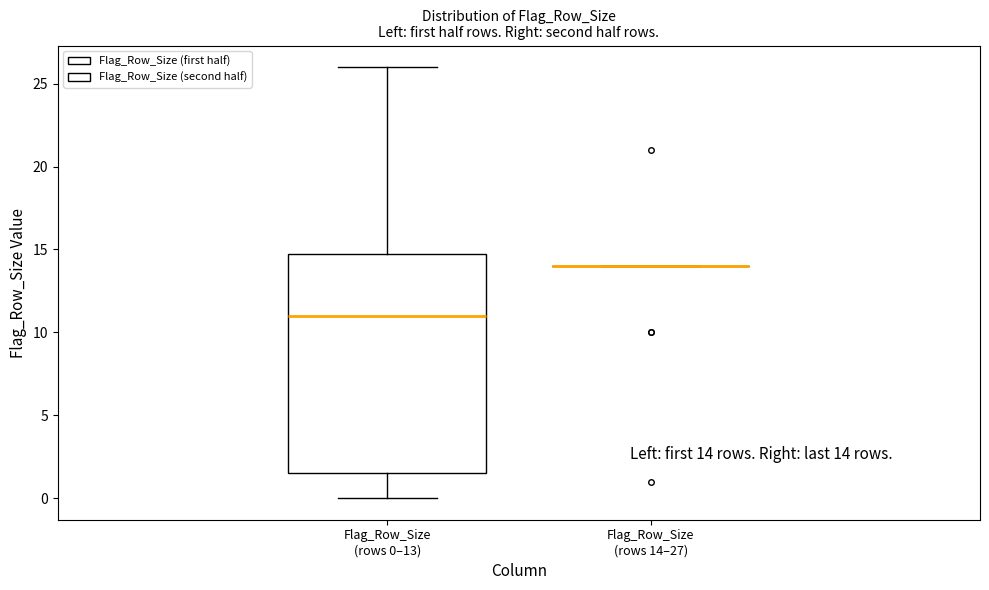

Which box is the tallest, from its lower edge to its upper edge?

Flag_Row_Size (rows 0–13)